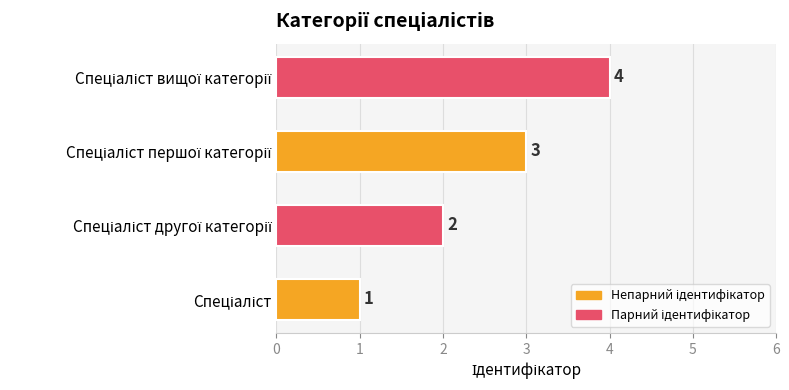

Does the chart contain any negative values?

No